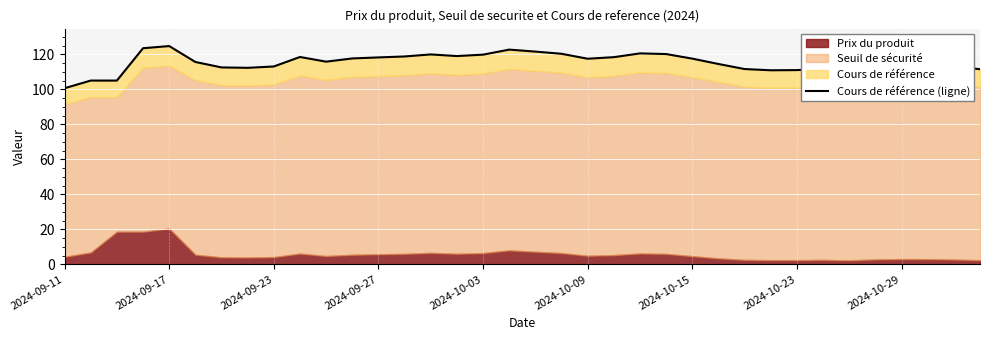

Reading left to right, what are all the values shown in this chart?

100.6	105.0	105.0	123.5	124.7	115.6	112.5	112.3	113.0	118.5	115.8	117.6	118.2	118.8	119.9	119.0	119.8	122.7	121.5	120.3	117.5	118.4	120.5	120.1	117.5	114.5	111.6	110.9	111.0	111.7	110.5	113.3	114.0	113.9	113.1	111.5